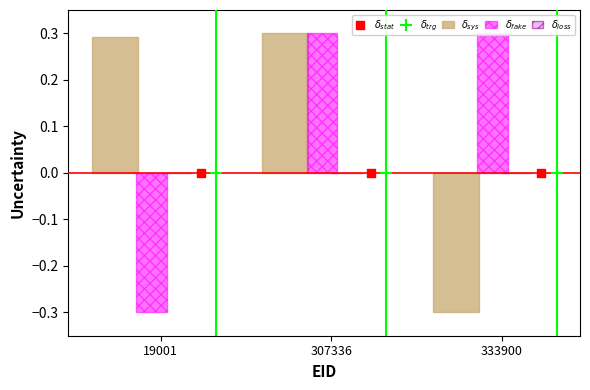

Which series reaches the maximum Y coordinate?

$\delta_{sys}$